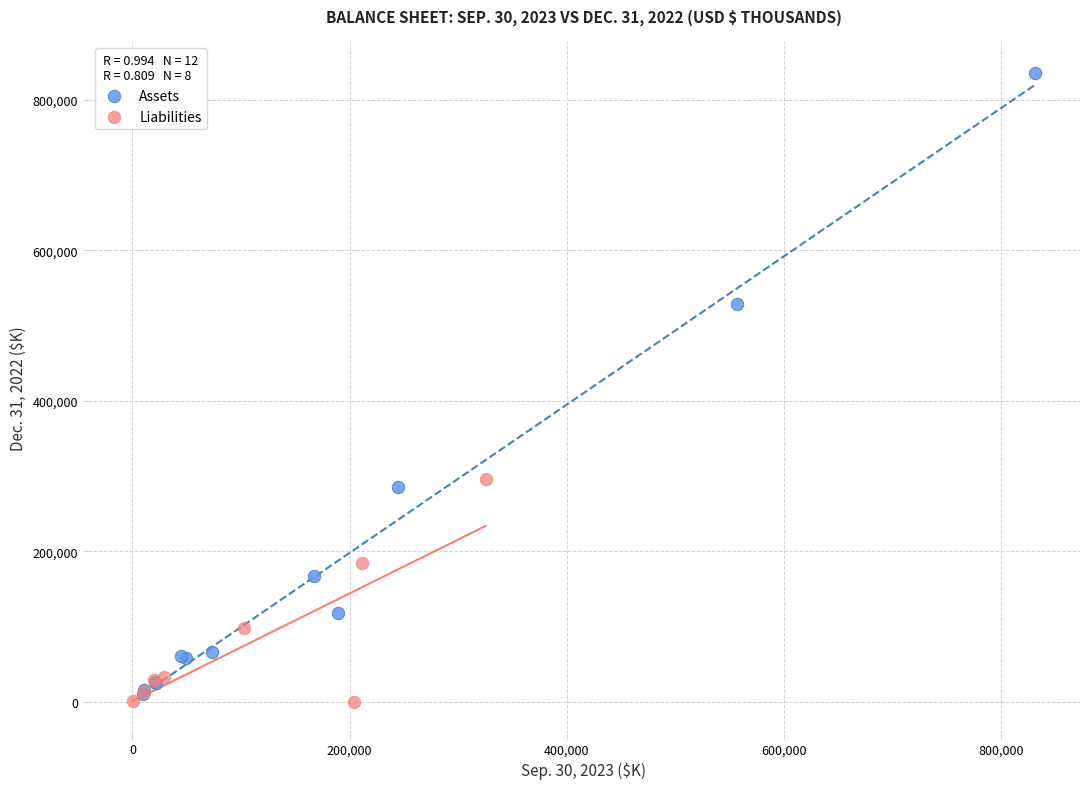

Which series has the widest spread of Y values?

Assets